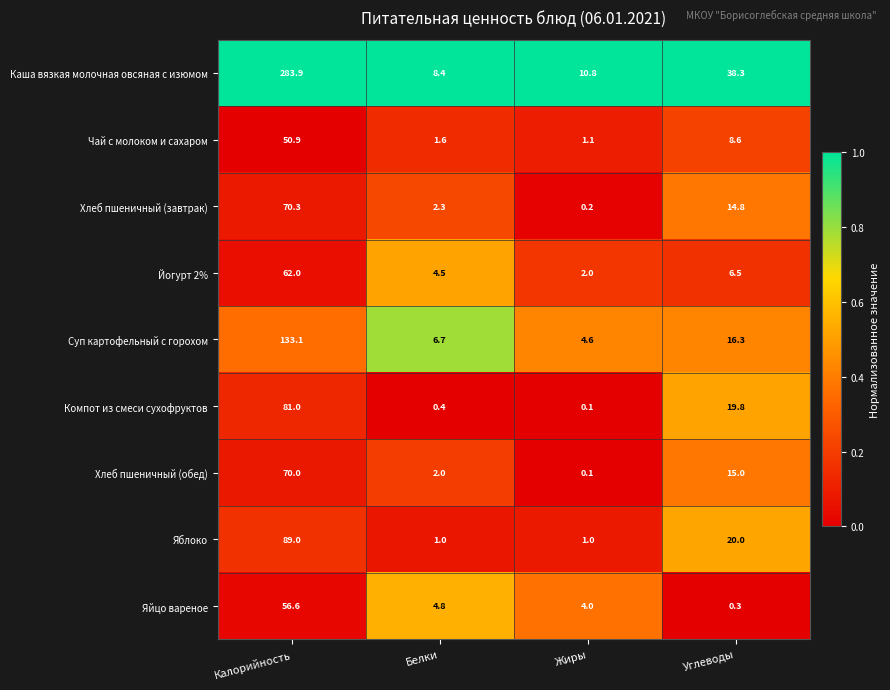

List the series in order of their peak value, lowest first.

Чай с молоком и сахаром, Яйцо вареное, Йогурт 2%, Хлеб пшеничный (обед), Хлеб пшеничный (завтрак), Компот из смеси сухофруктов, Яблоко, Суп картофельный с горохом, Каша вязкая молочная овсяная с изюмом